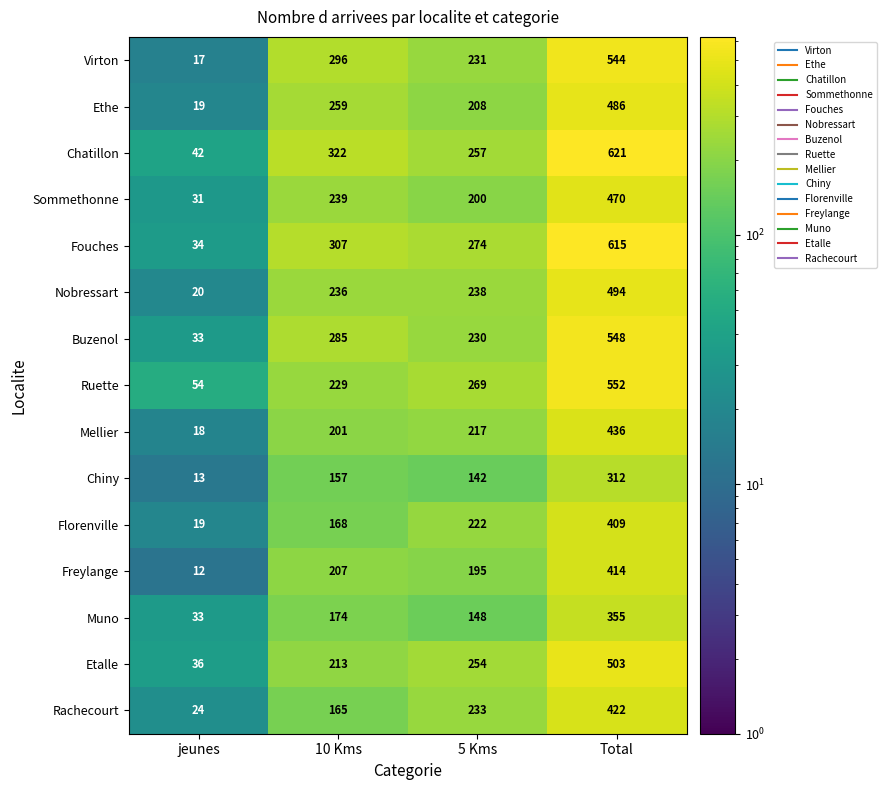

Where is Freylange nearest to the value 213?

10 Kms